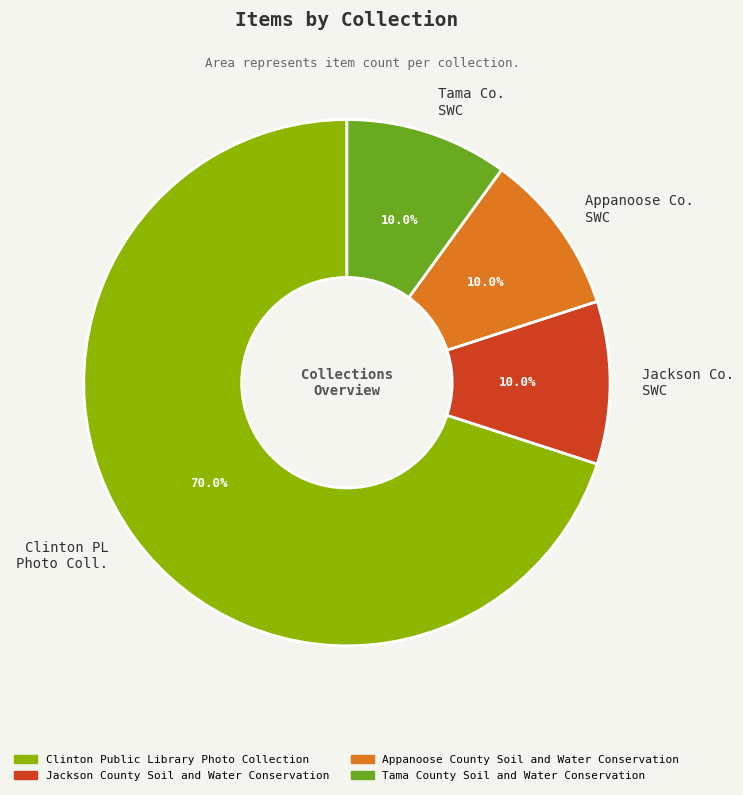

What is the majority slice?

Clinton PL Photo Coll.